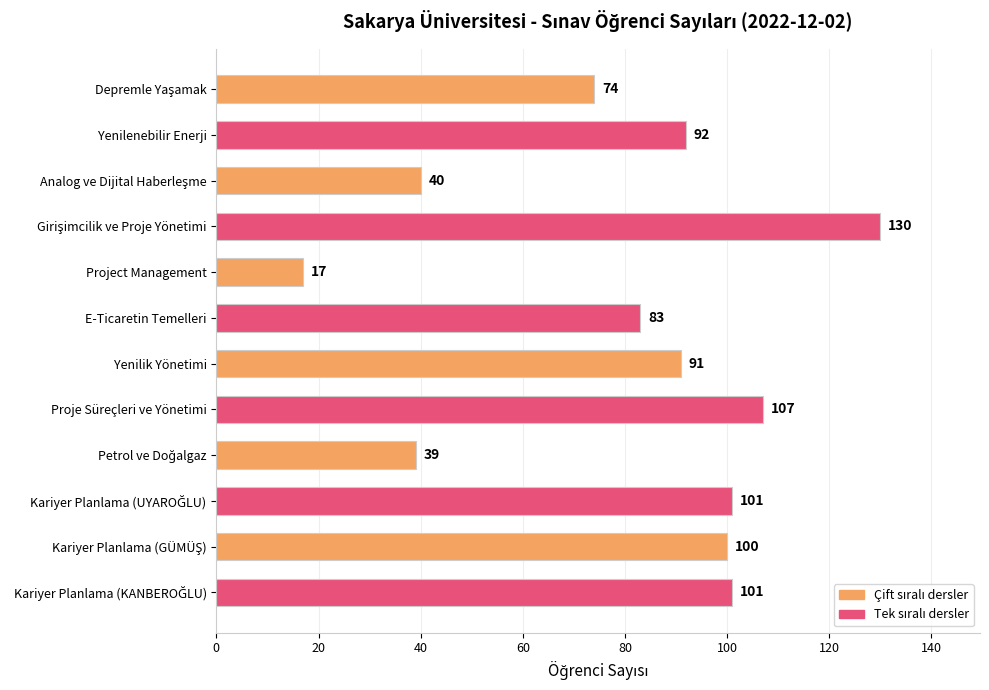

What is the maximum value shown in the chart?

130